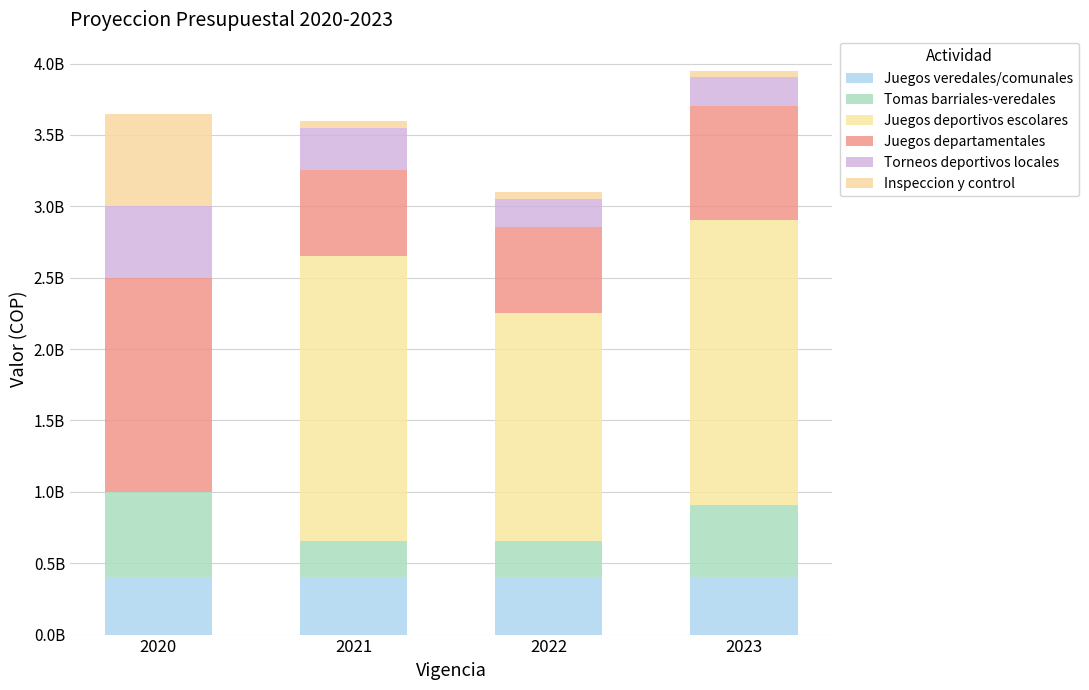

Are the bars grouped side by side (vs. stacked)?

No